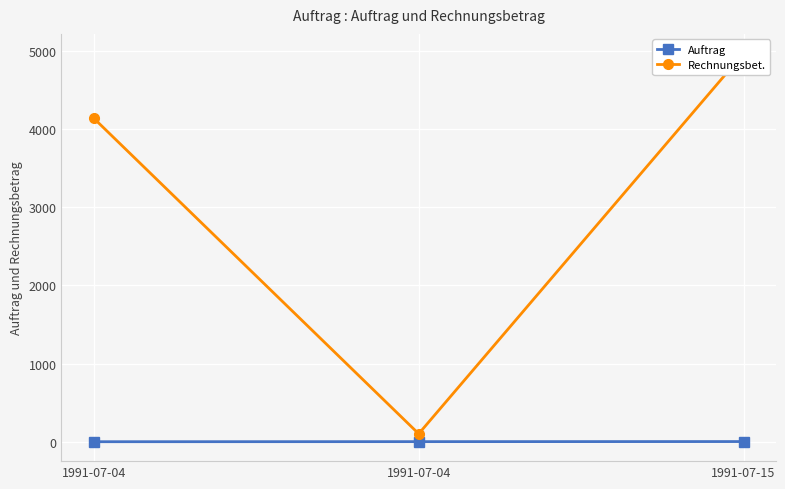

Which series changed the most between 1991-07-04 and 1991-07-15?

Rechnungsbet.